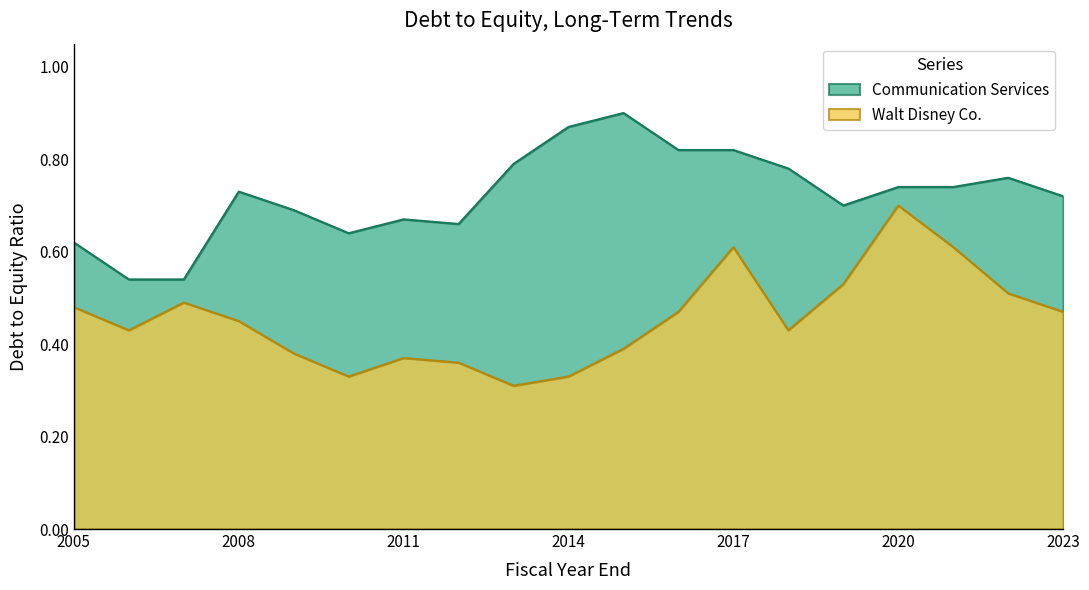

What is the value of the Communication Services point at the 6th from the left?

0.6